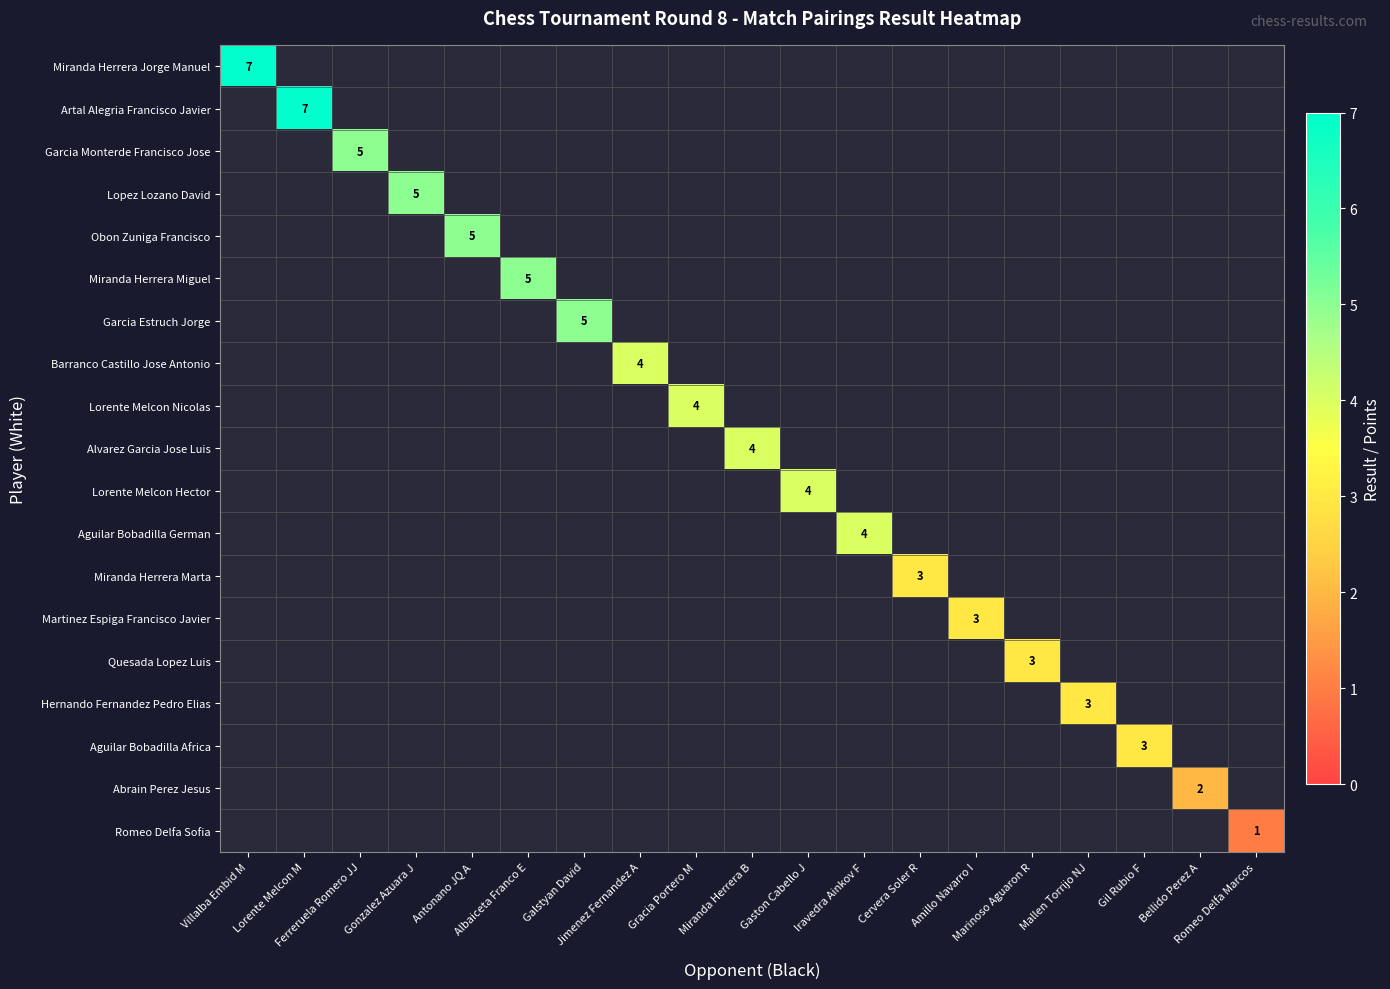

How many categories are shown in the chart?

19